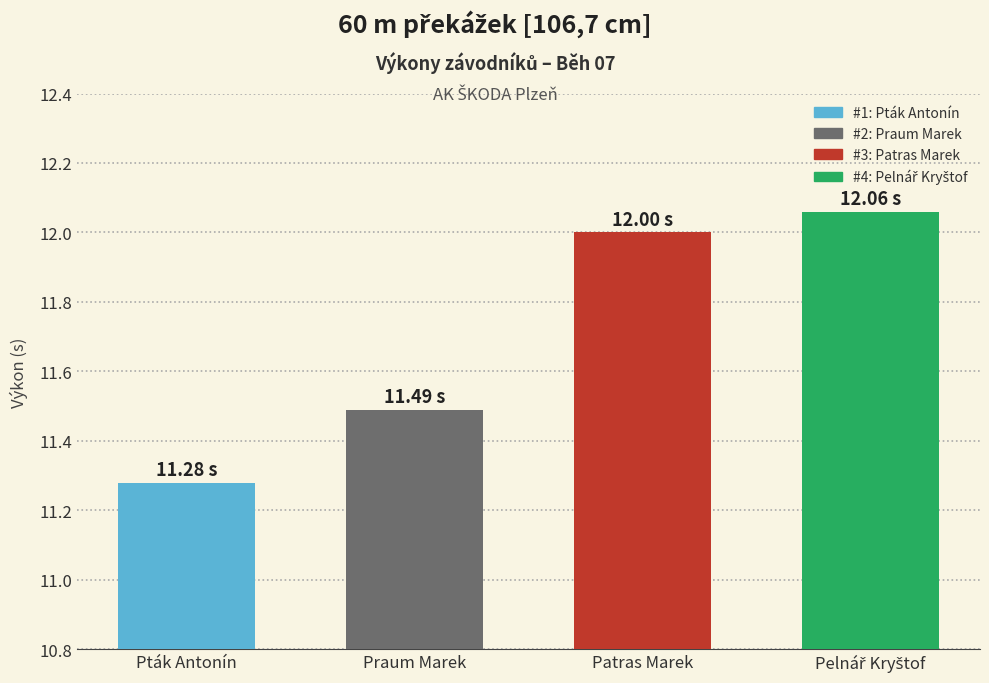

How many categories are shown in the chart?

4